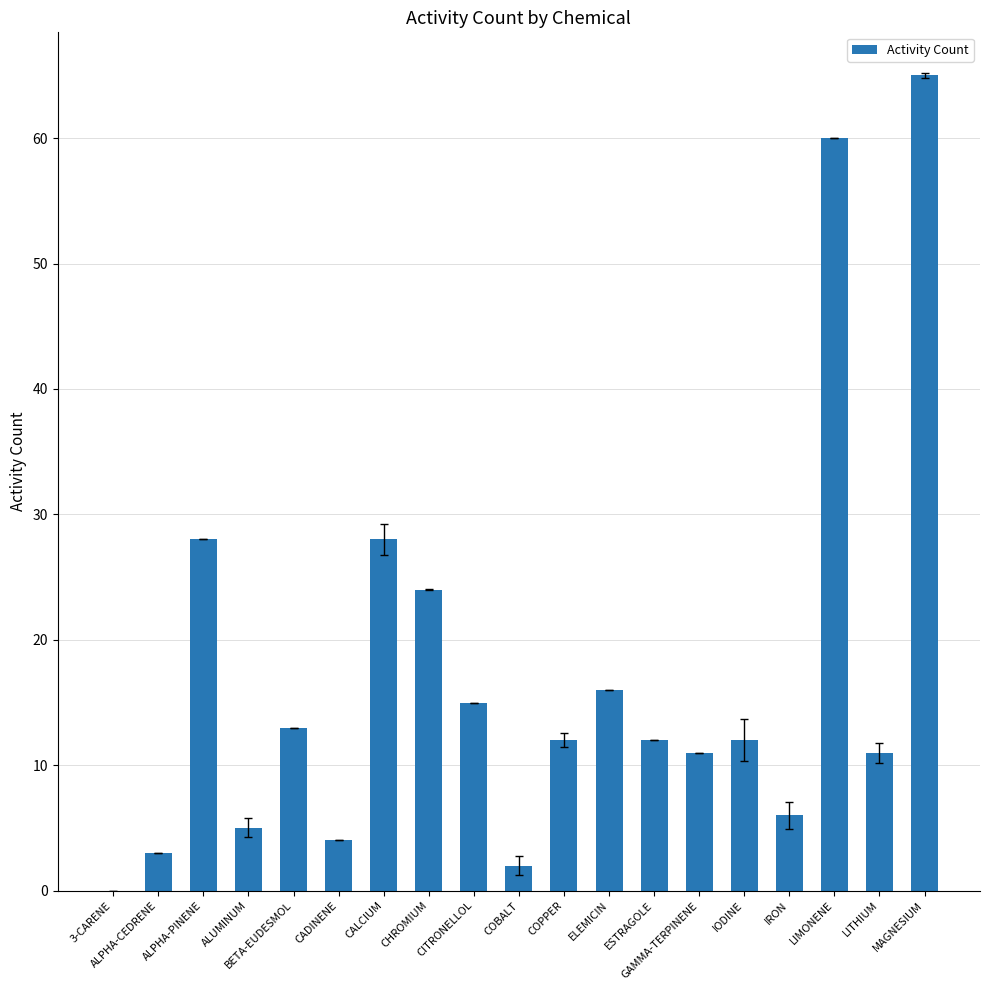

Which has a higher value, ESTRAGOLE or ALPHA-PINENE?

ALPHA-PINENE